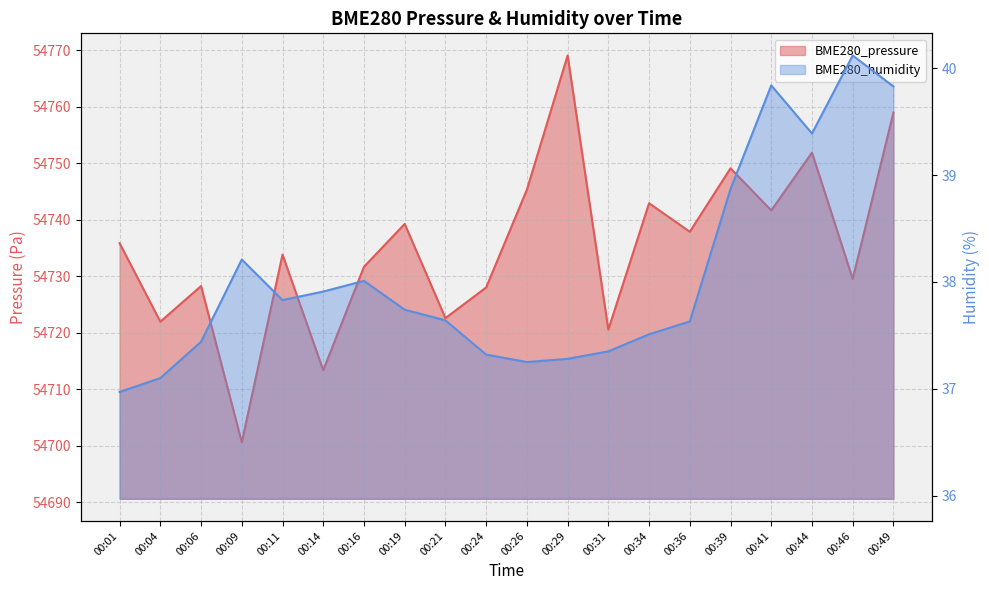

How many values in the BME280_pressure series exceed 54735?

10